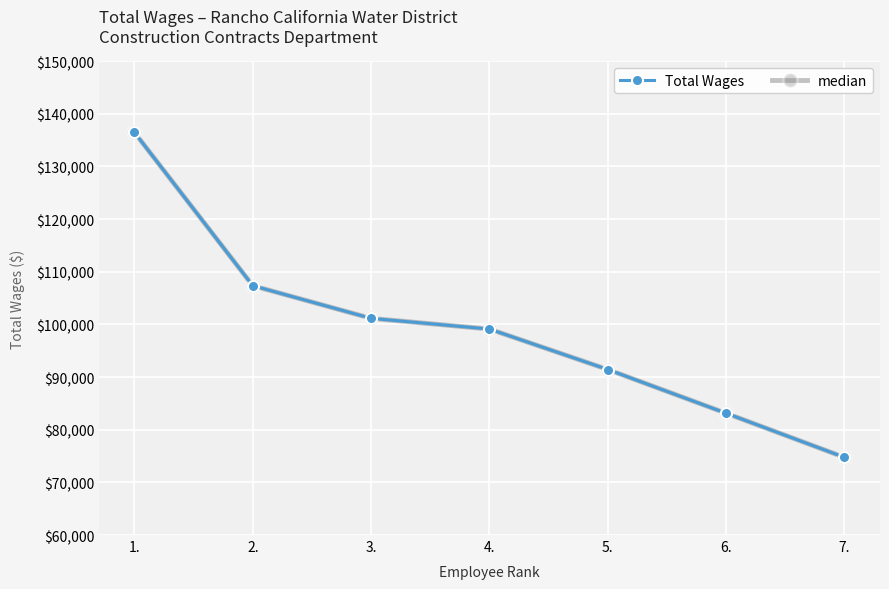

At which label does Total Wages reach its minimum?

7.